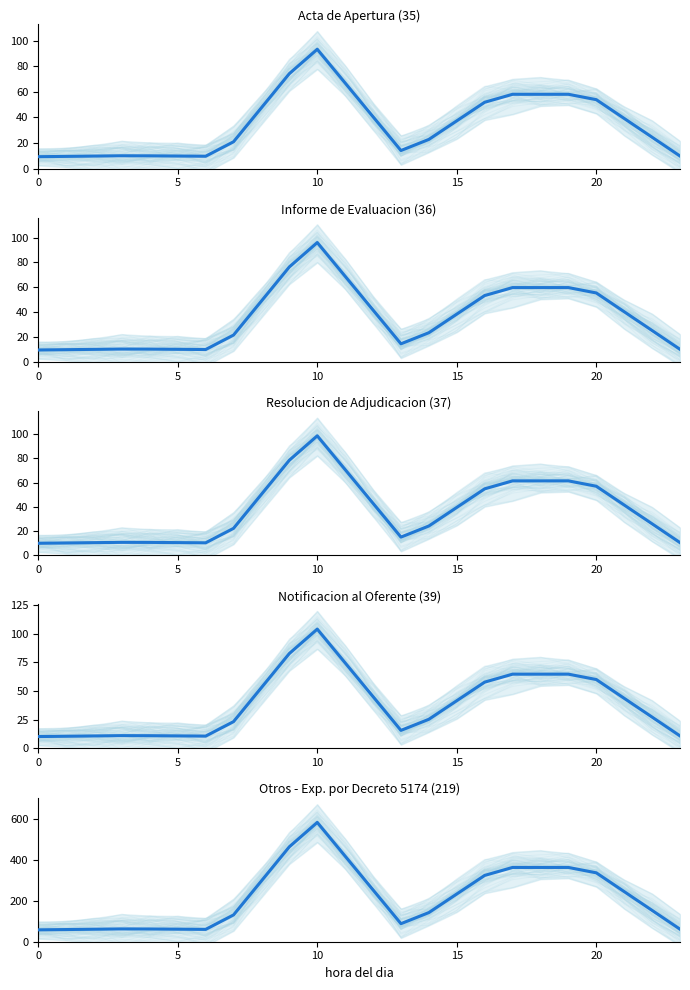

True or false: Otros - Exp. por Decreto 5174 (219) mean and Informe de Evaluacion (36) mean intersect in this chart.

False